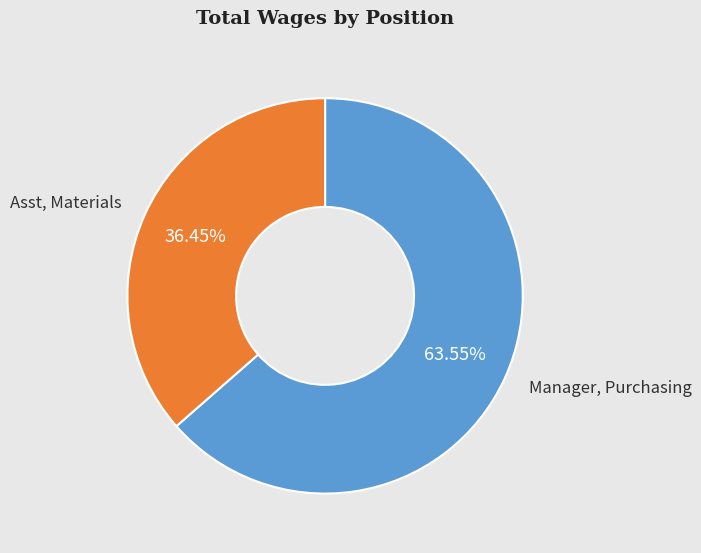

Is there a majority slice in this chart?

Yes